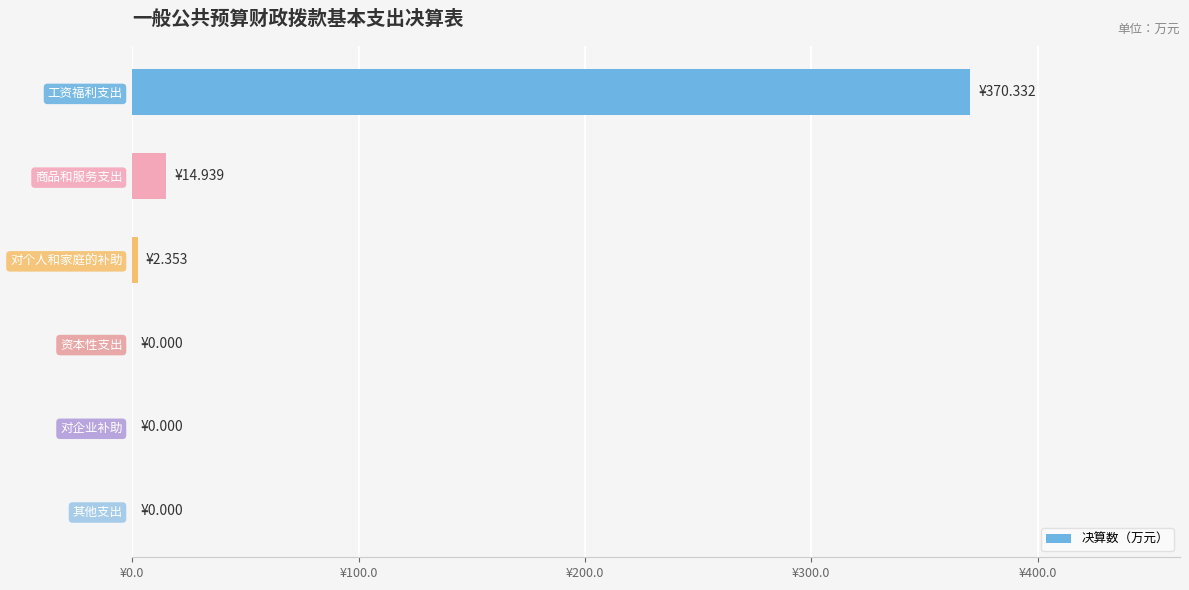

How many positive values are there?

3